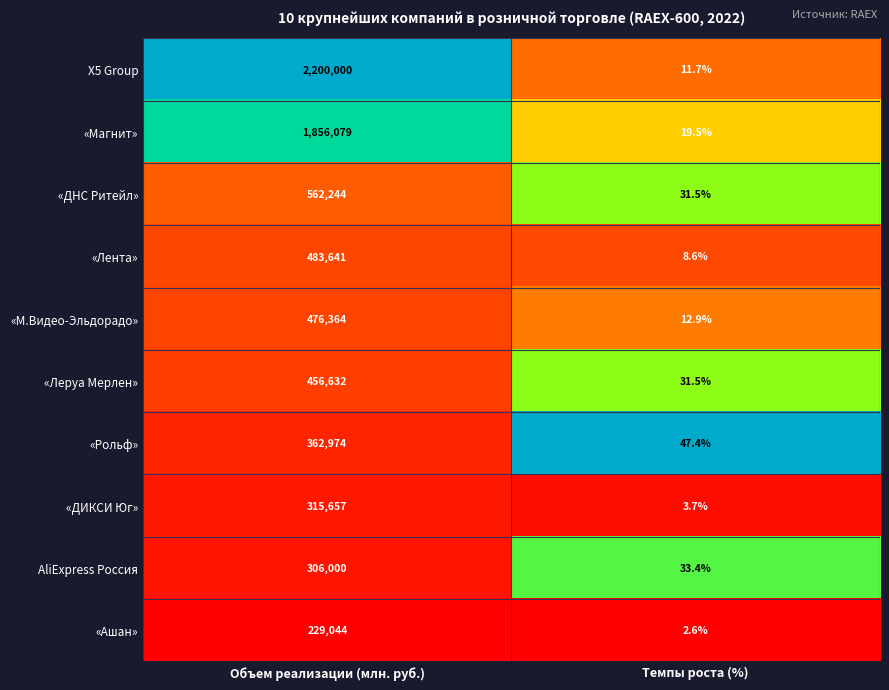

What is the sum of the X5 Group values at Темпы роста (%) and Объем реализации (млн. руб.)?

2200011.7